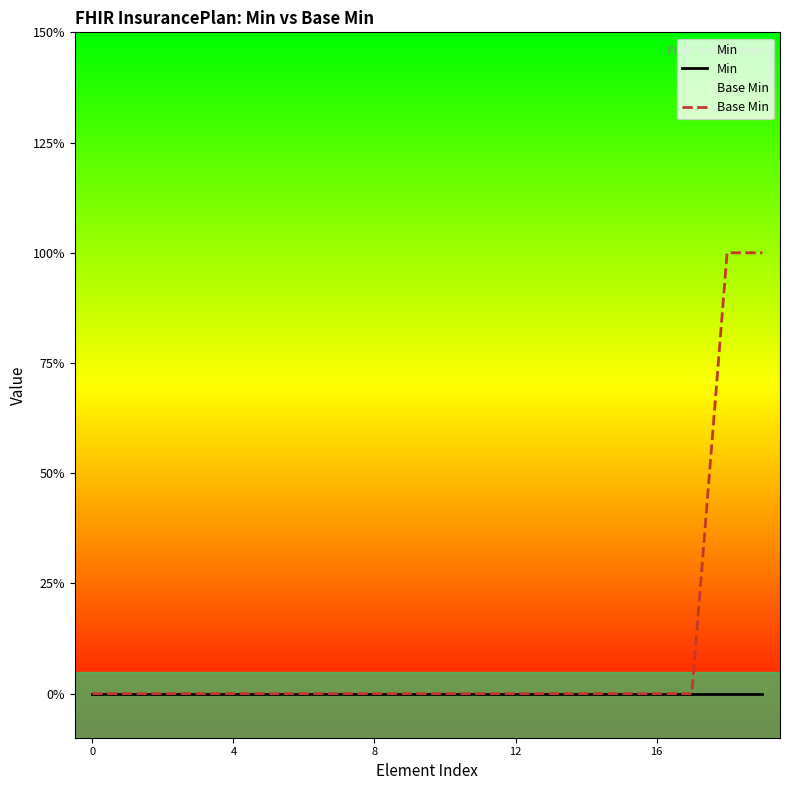

True or false: Base Min and Min intersect in this chart.

False